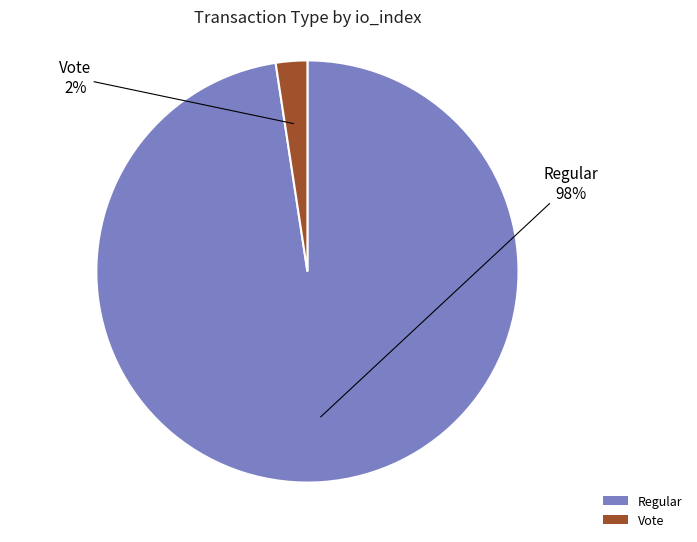

To the nearest percent, what is the combined percentage of Regular and Vote?

100%